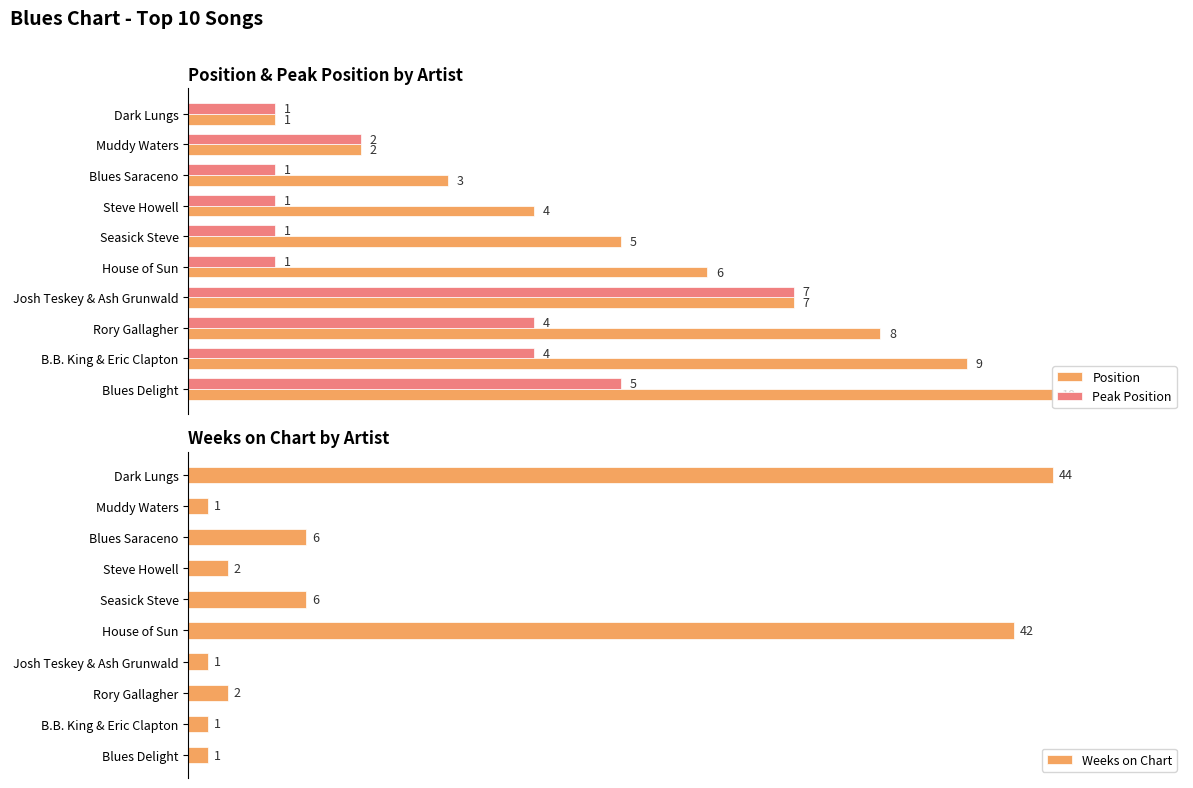

Rank the series by their average value, from highest to lowest.

Weeks on Chart, Position, Peak Position